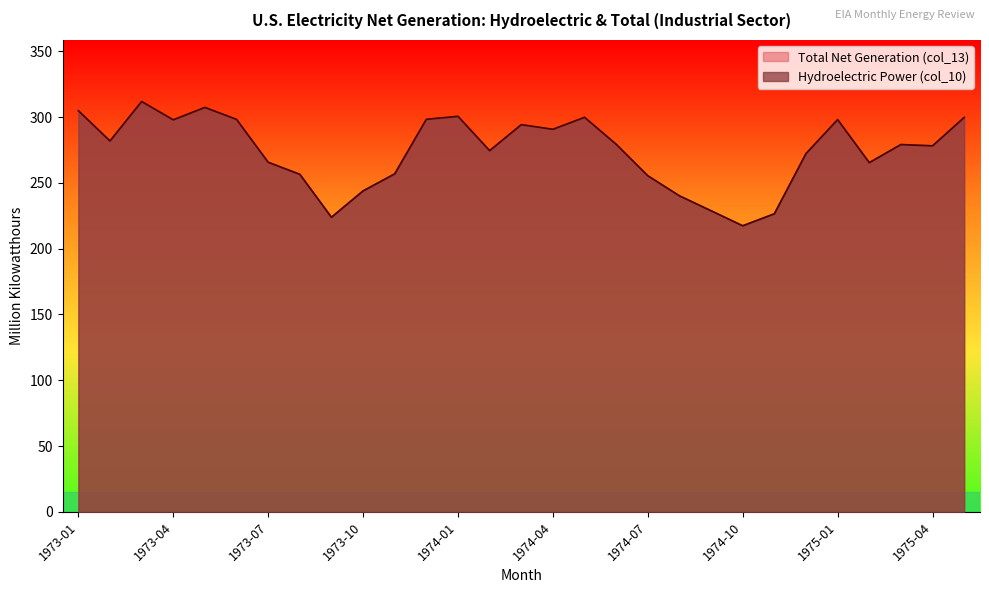

Which series has the largest range (max minus min)?

Hydroelectric Power (col_10)